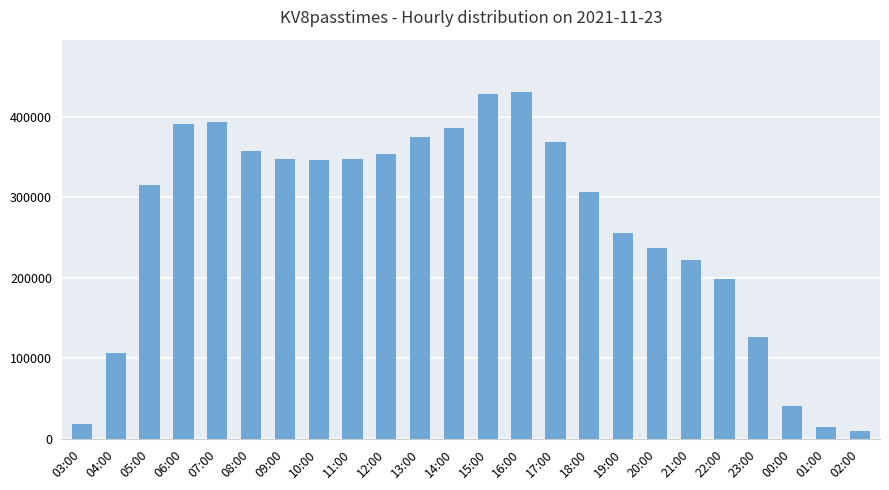

How many data points are less than 346614?

12